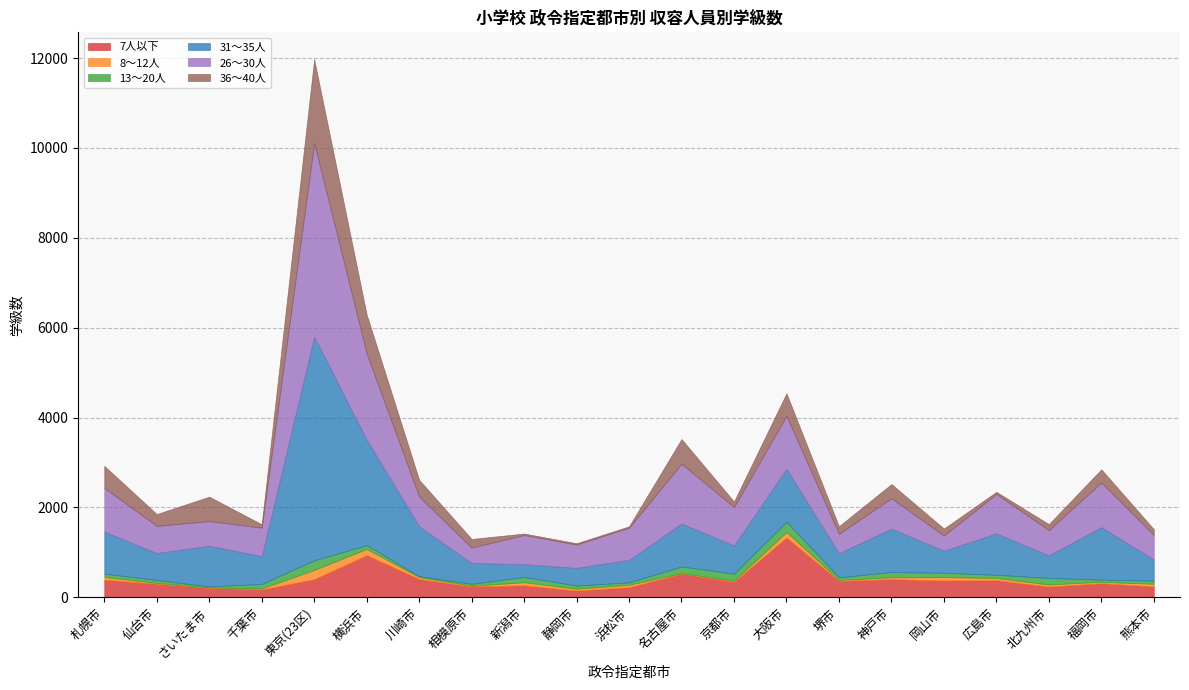

At which category does 36～40人 reach its first local peak?

さいたま市